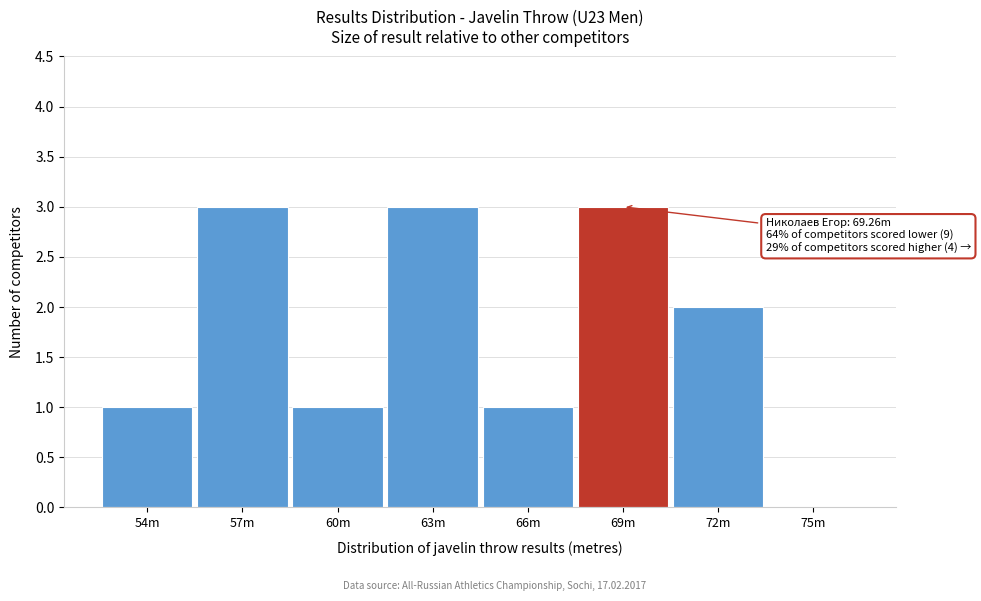

Reading left to right, what are all the values shown in this chart?

54m=1	57m=3	60m=1	63m=3	66m=1	69m=3	72m=2	75m=0